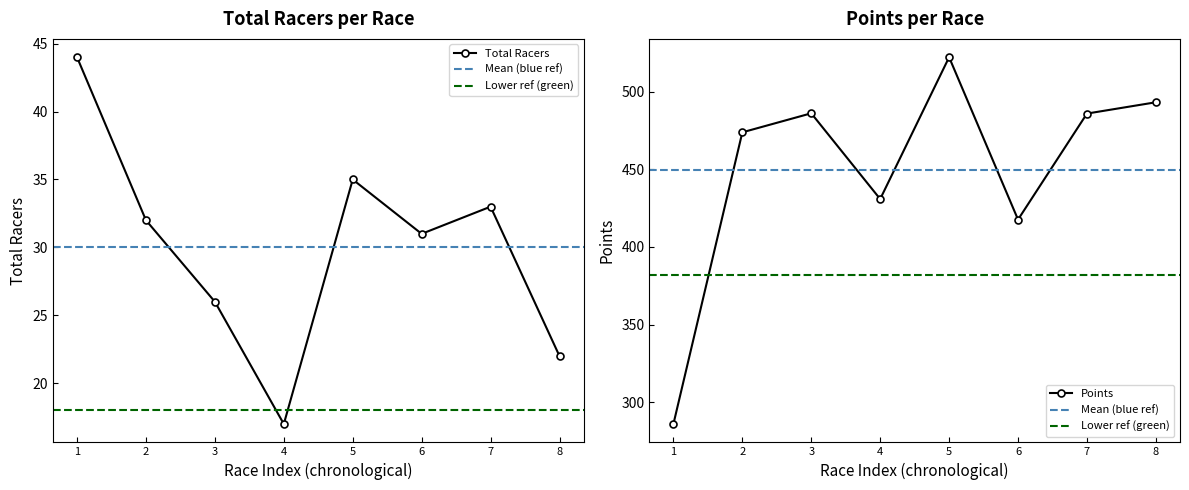

True or false: Total Racers has more than 1 points higher than both neighbors.

True